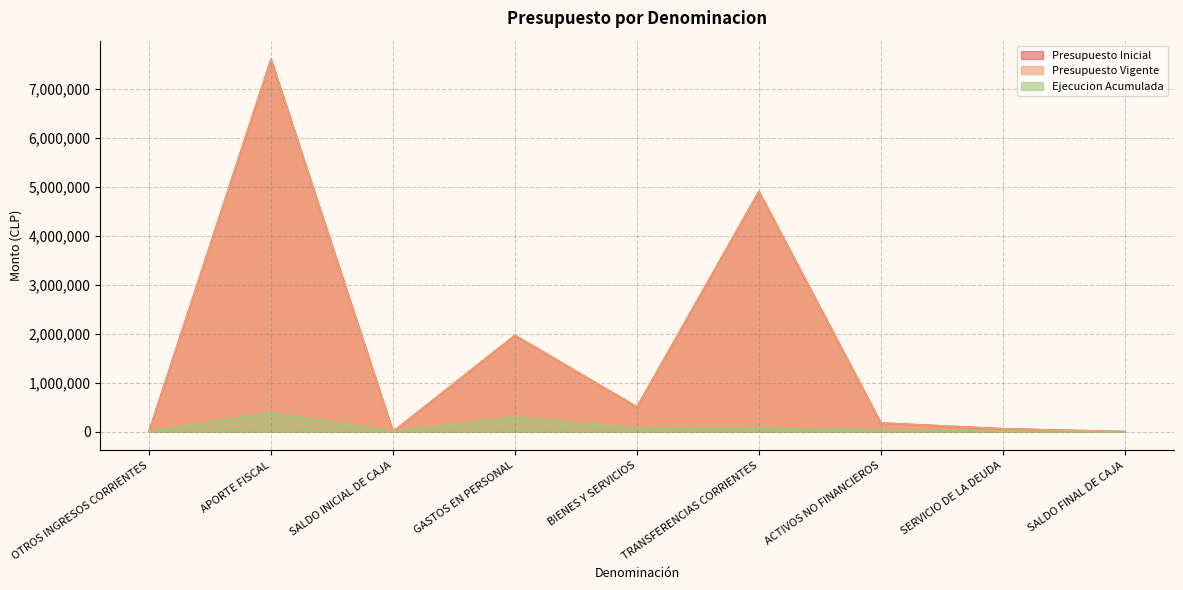

Is the value of Presupuesto Inicial at SERVICIO DE LA DEUDA greater than the value of Ejecucion Acumulada at SALDO FINAL DE CAJA?

Yes